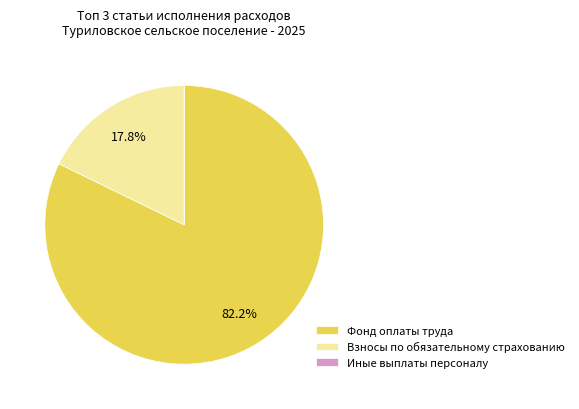

How much of the chart is everything except Взносы по обязательному страхованию?

82.2%